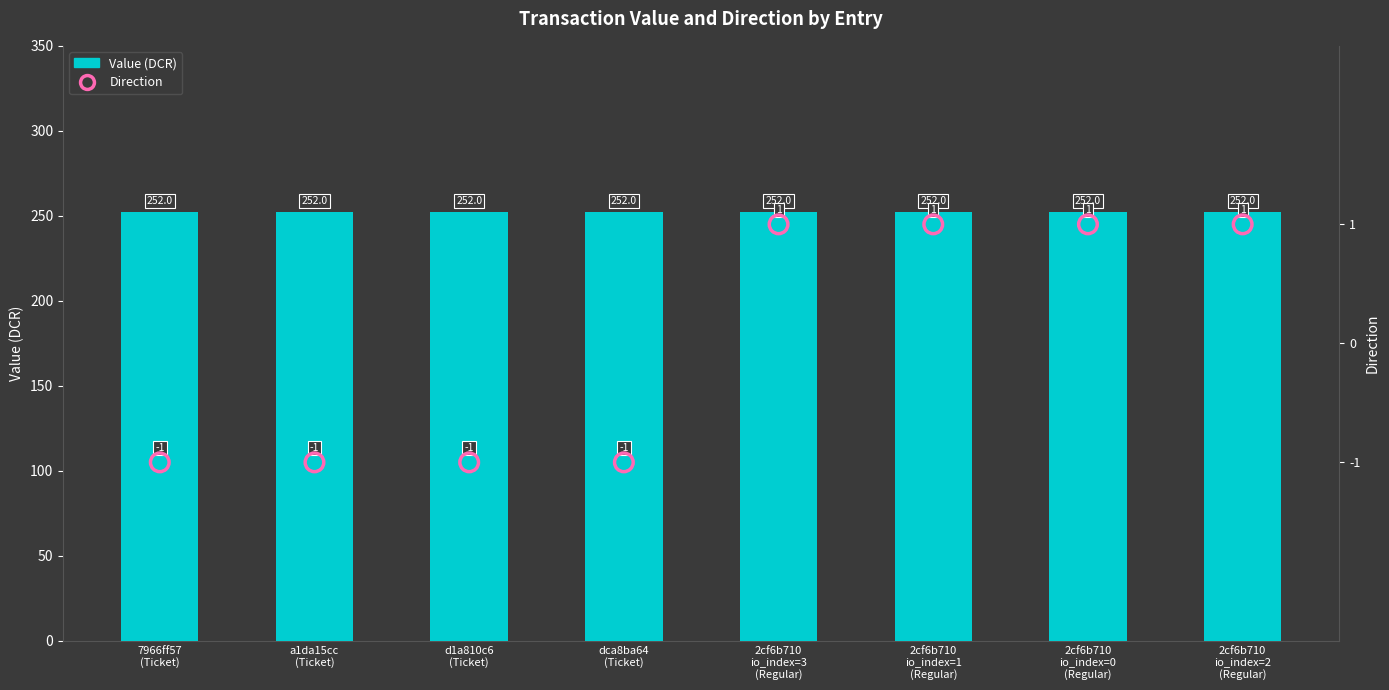

What is the total value across all series at dca8ba64
(Ticket)?

251.0